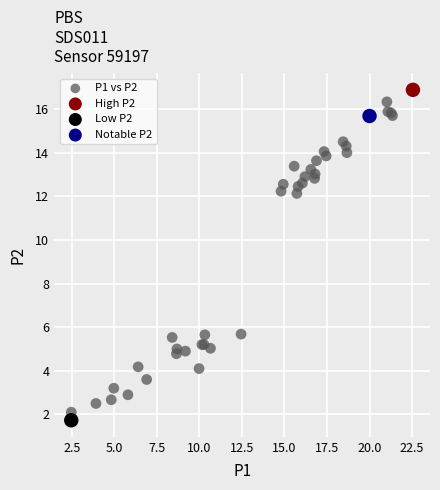

What are all the series names shown in the legend?

P1 vs P2, High P2, Low P2, Notable P2